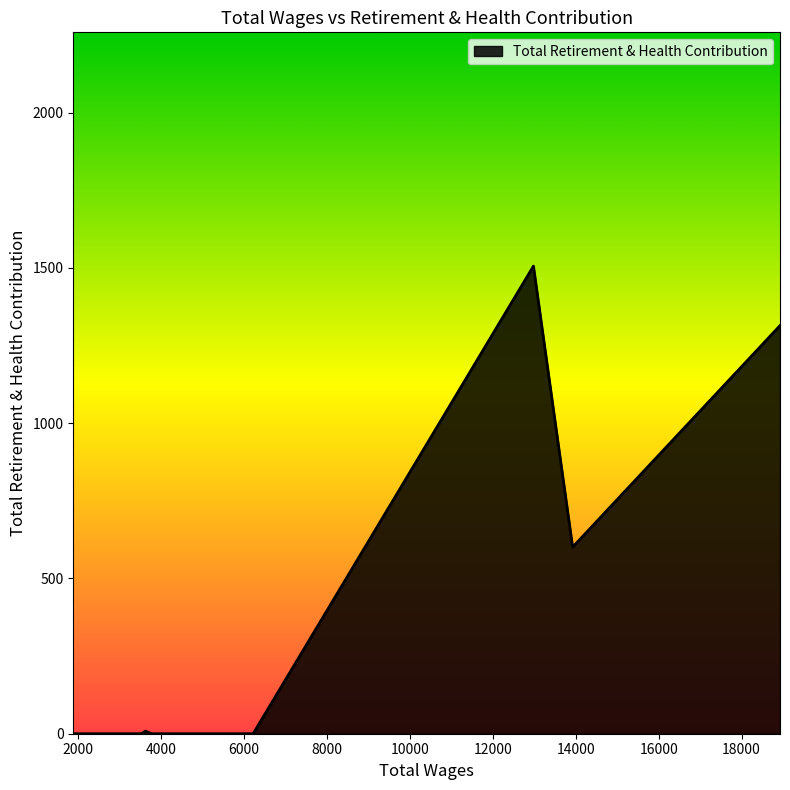

What is the label of the 14th point from the left?

3457.04